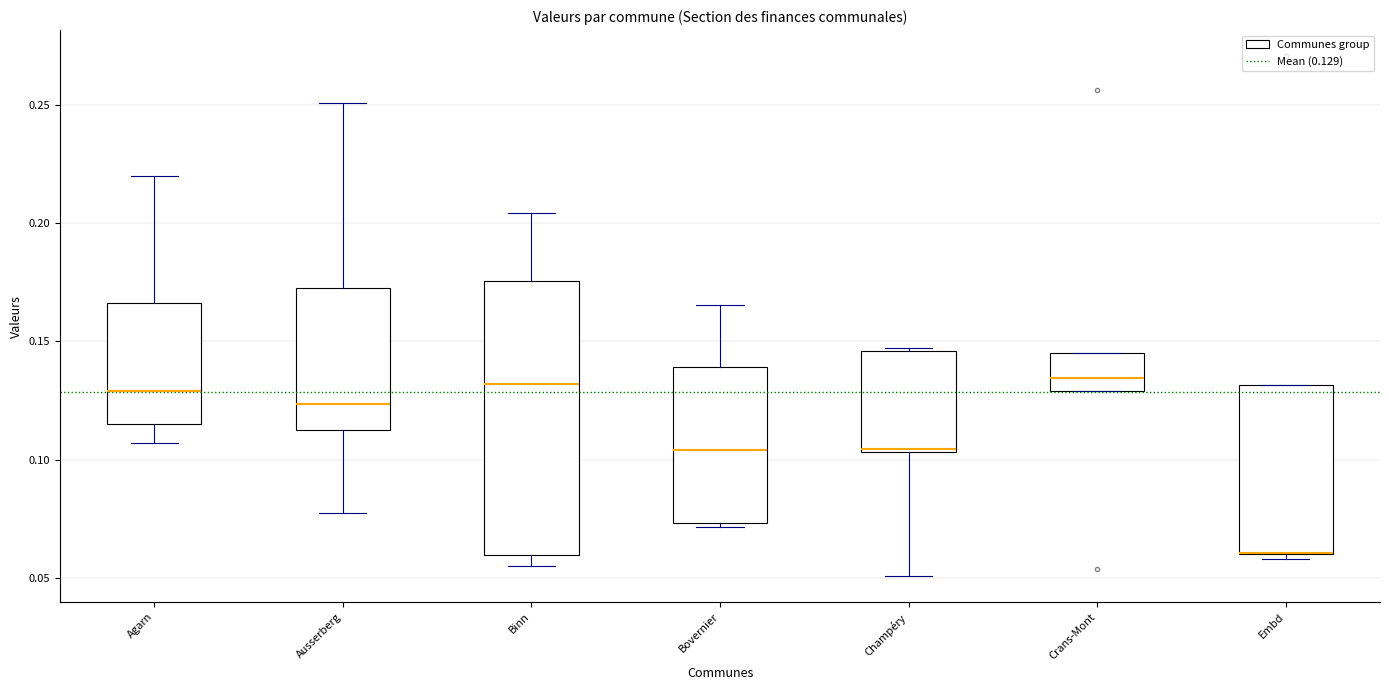

Where is the lower edge of the box for Agarn on the y-axis? The values are not printed on the chart, so give them approximately, as read against the axis.

0.115